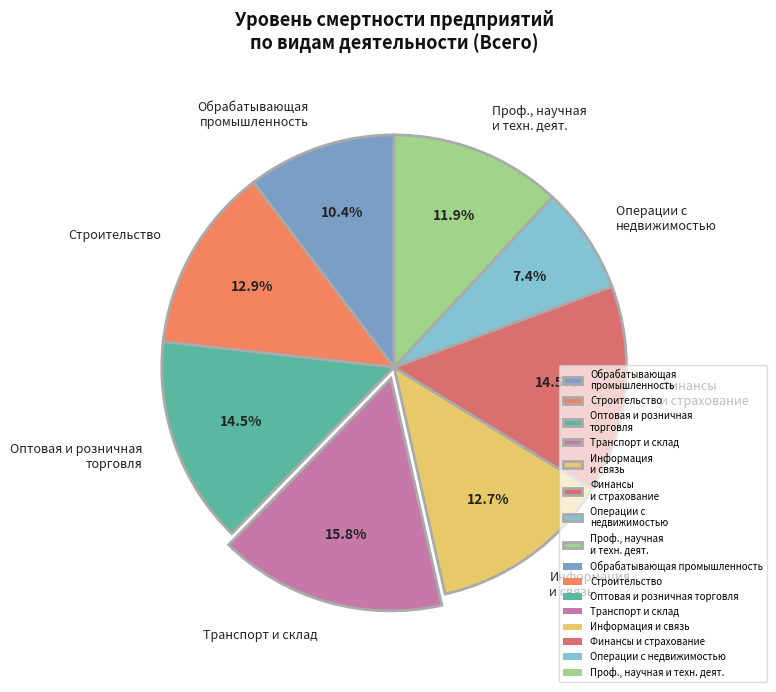

Which category has the biggest portion of the pie?

Транспорт и склад